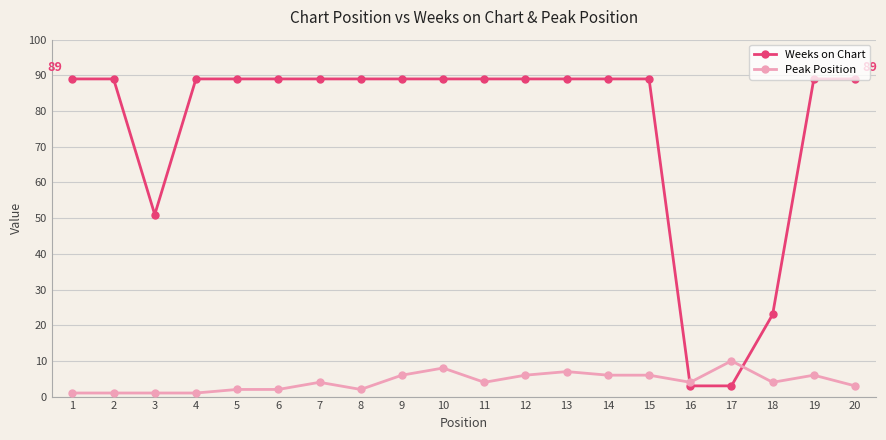

The Peak Position series shows 1 at 15. True or false?

False